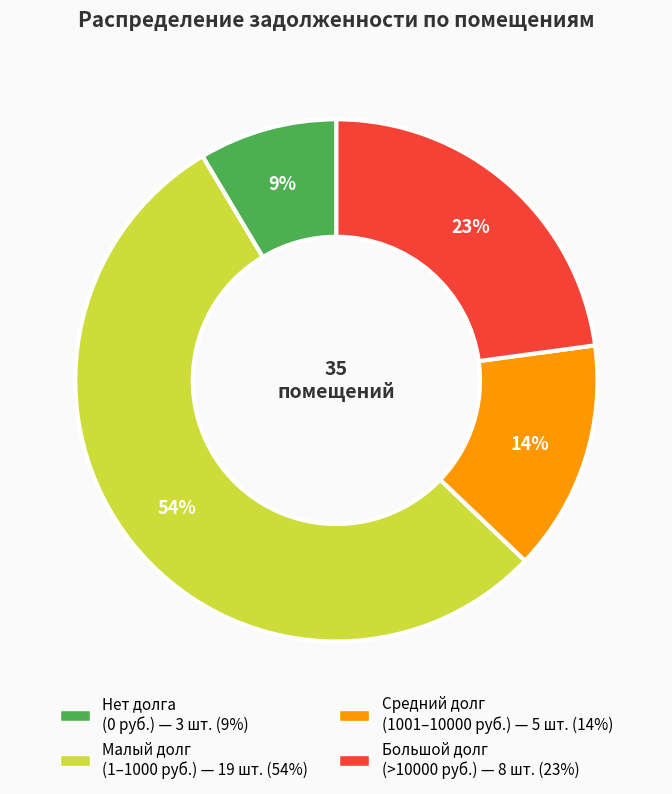

To the nearest percent, what is the average slice percentage?

25%